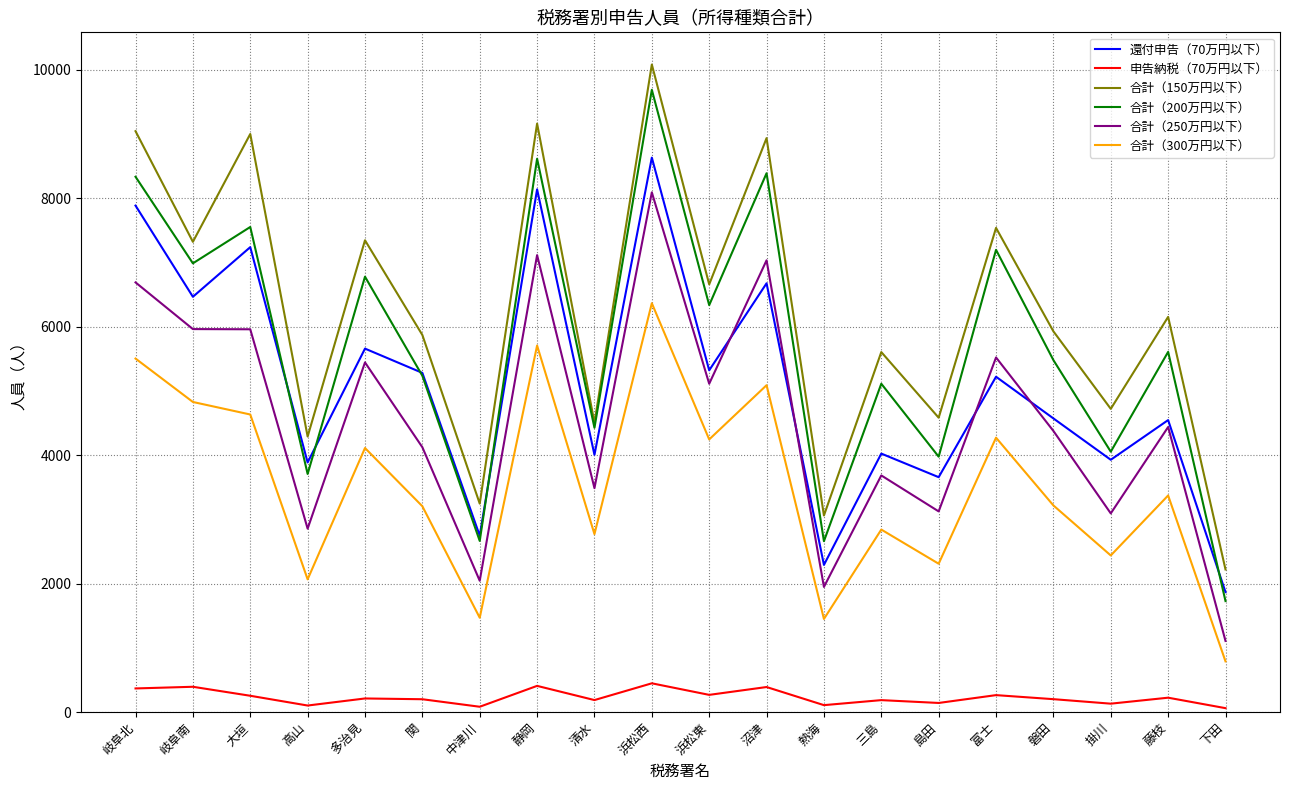

What is the average value of the 合計（200万円以下） series?

5727